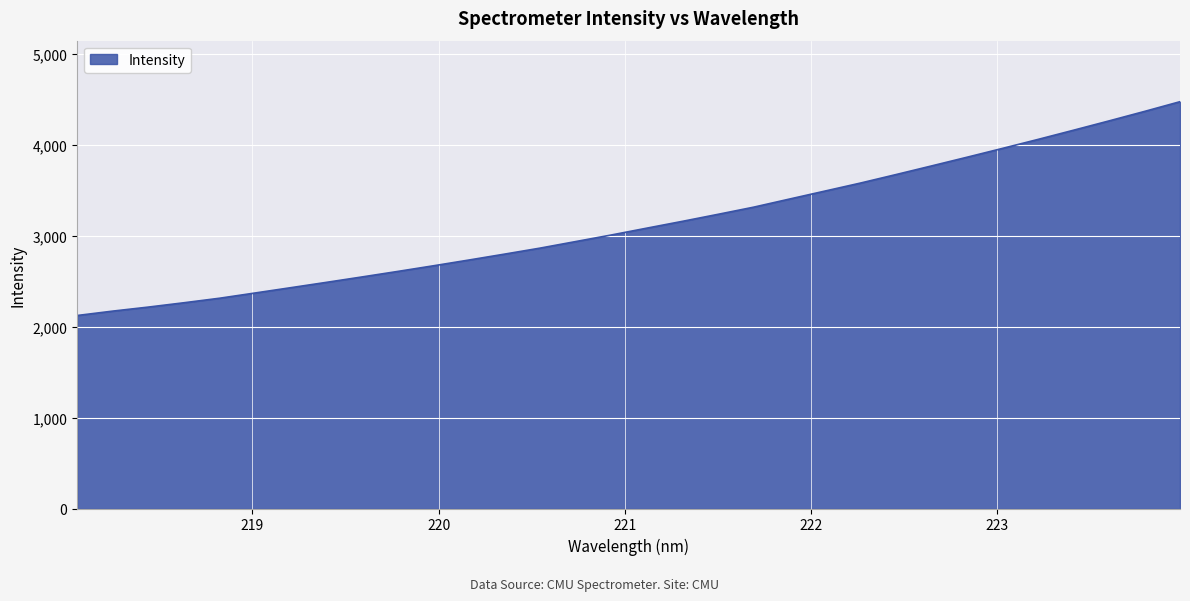

What is the difference between the maximum and minimum values?

2350.4